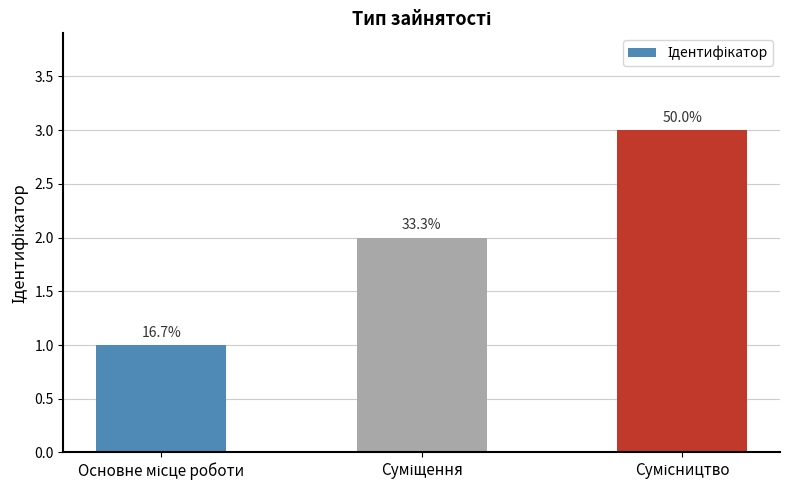

What is the change in value from Основне місце роботи to Суміщення?

+1